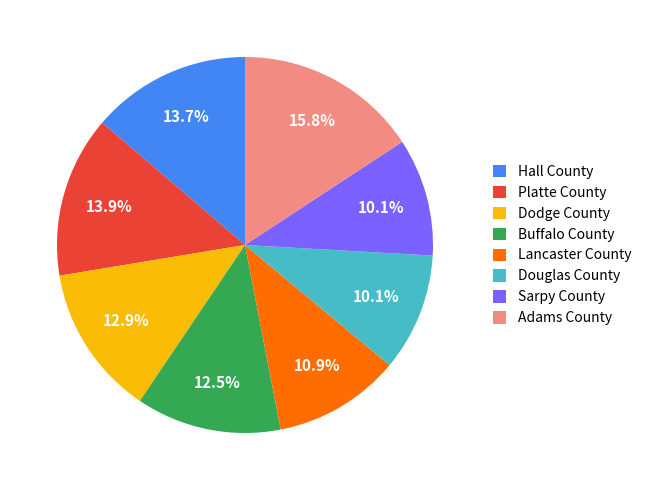

What is the largest slice in the pie chart?

Adams County